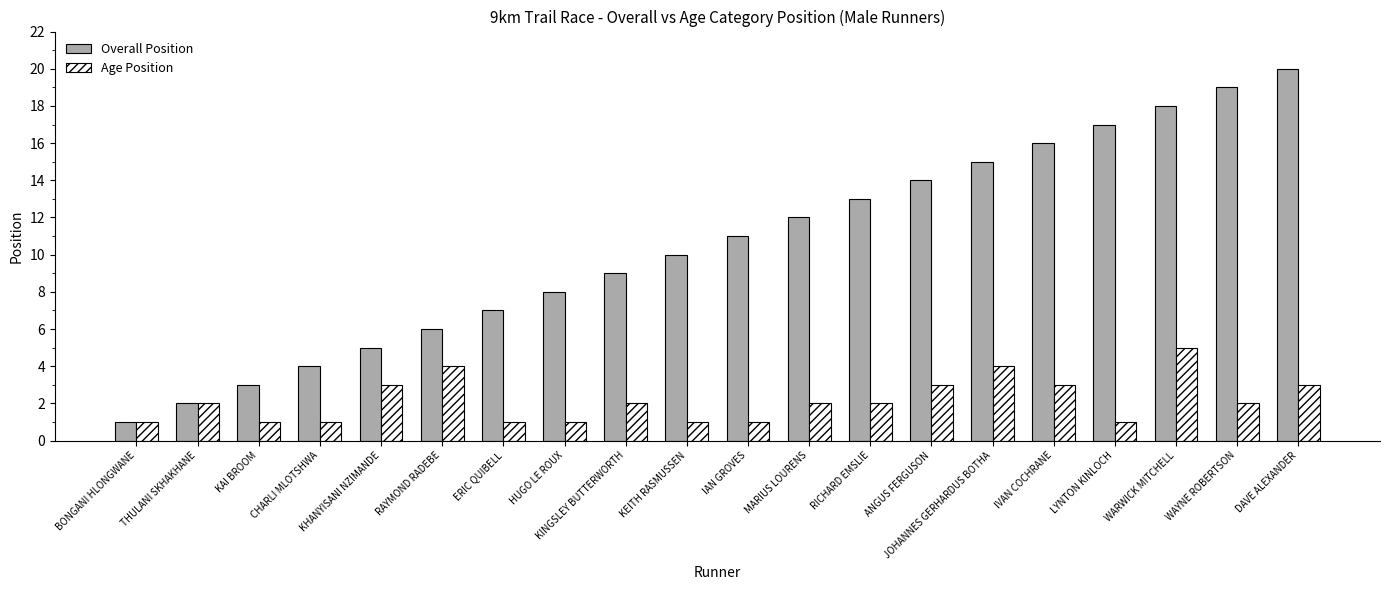

Between CHARLI MLOTSHWA and IVAN COCHRANE, which series saw the biggest shift?

Overall Position